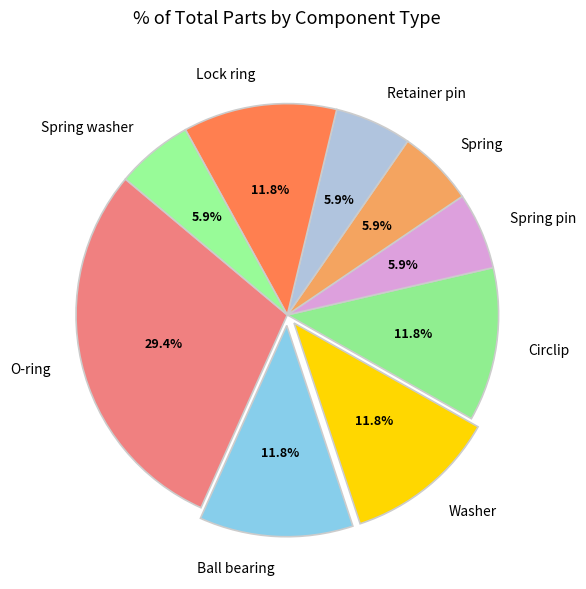

What is the ratio of the value at Lock ring to the value at Spring washer?

2.0